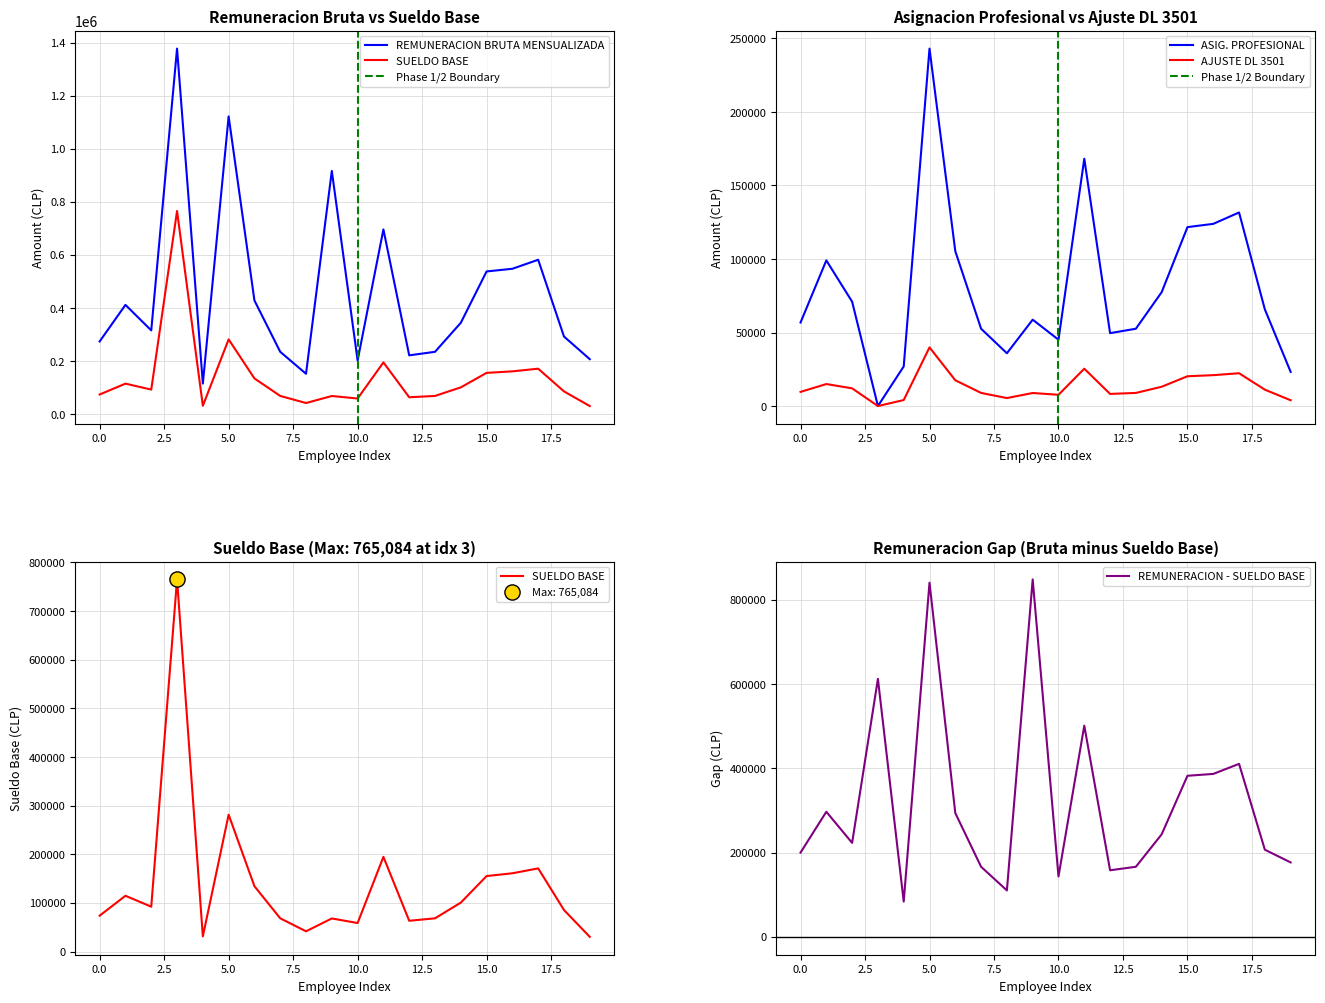

Which series has the largest Y range (max minus min)?

REMUNERACION BRUTA MENSUALIZADA